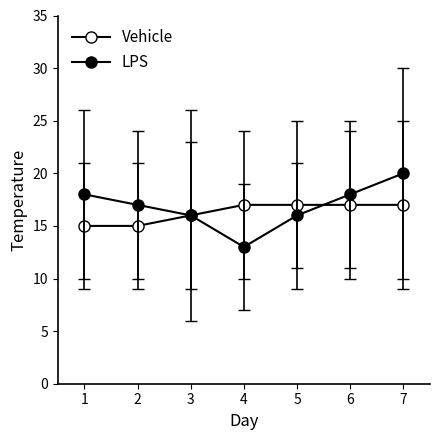

How many values in the Vehicle series are below 17?

3